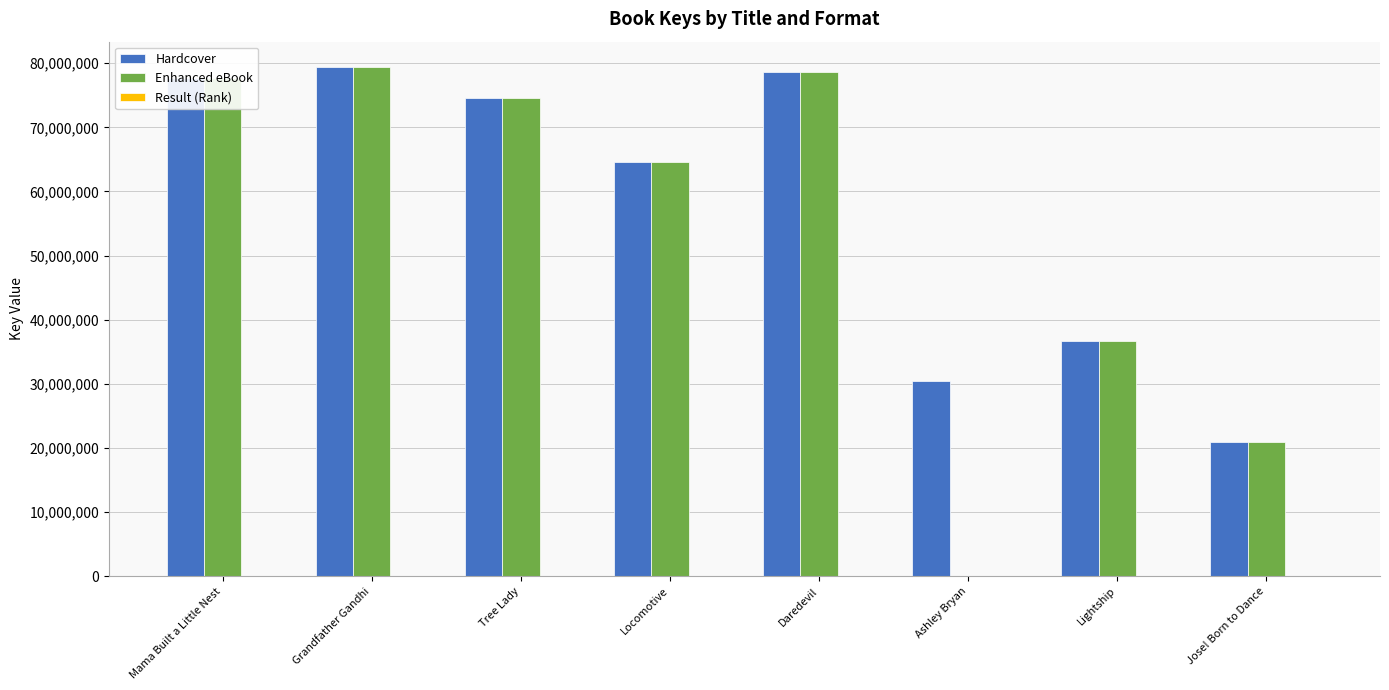

How many data points does each series have?

8